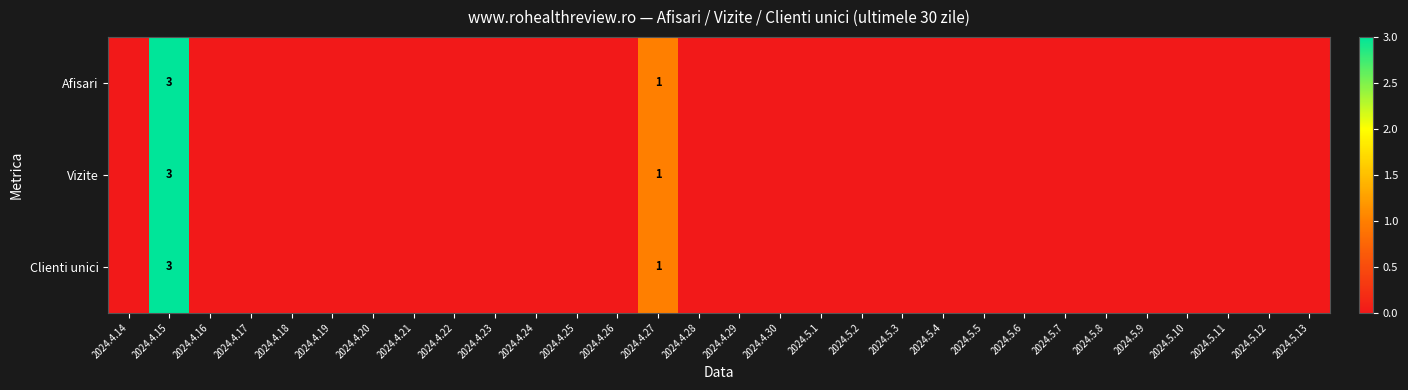

Is the value of Clienti unici at 2024.5.9 greater than the value of Afisari at 2024.5.3?

No